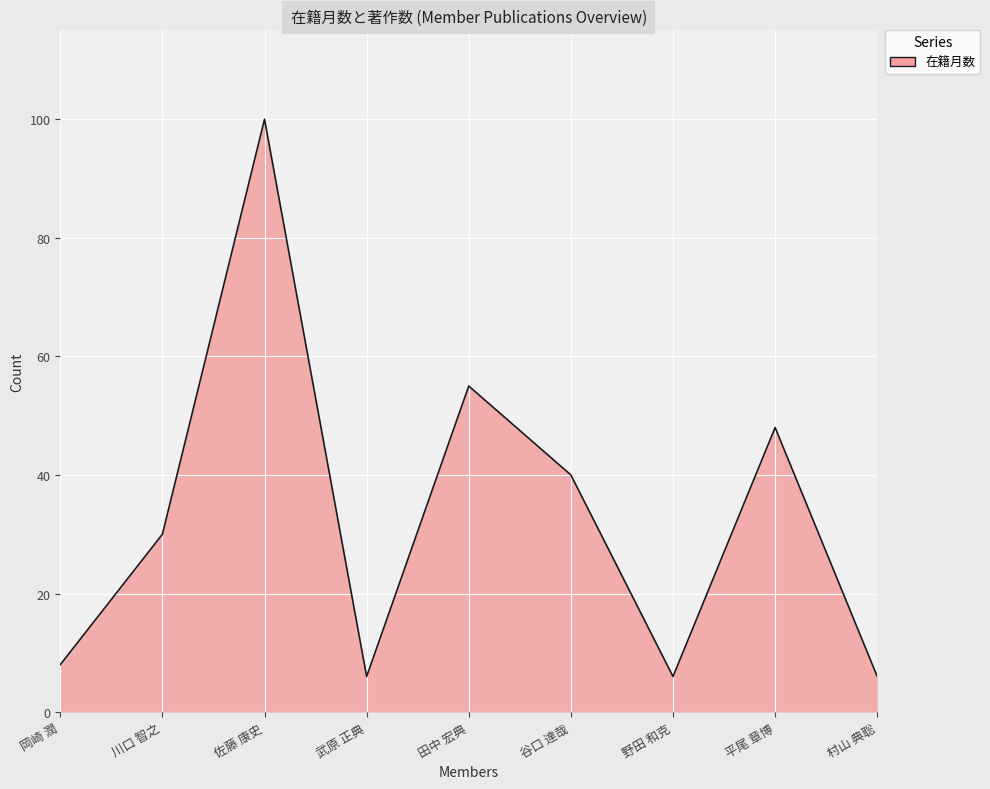

The chart shows a value of 40 at 谷口 達哉. True or false?

True